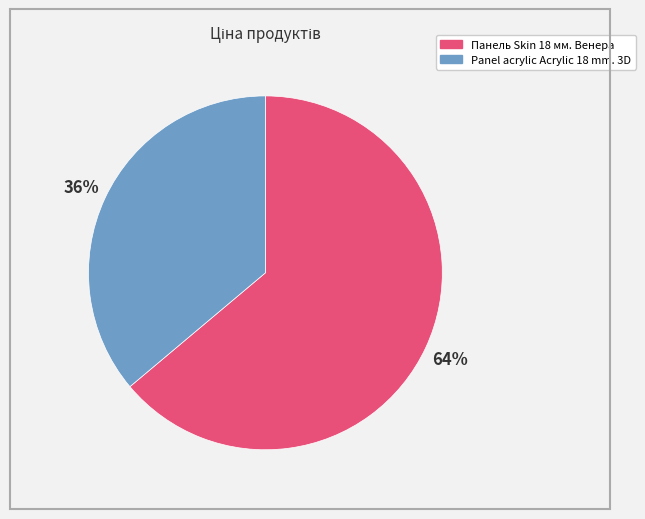

Is there any slice that represents more than half of the pie?

Yes